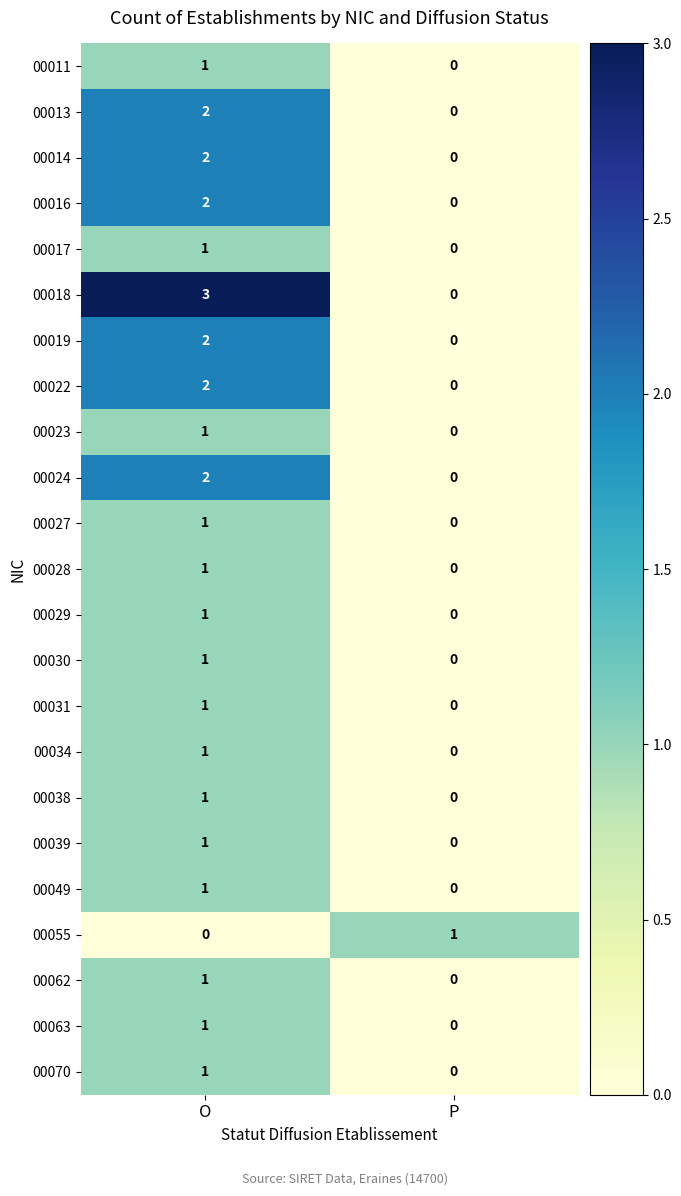

At which category is the sum across all series the highest?

O